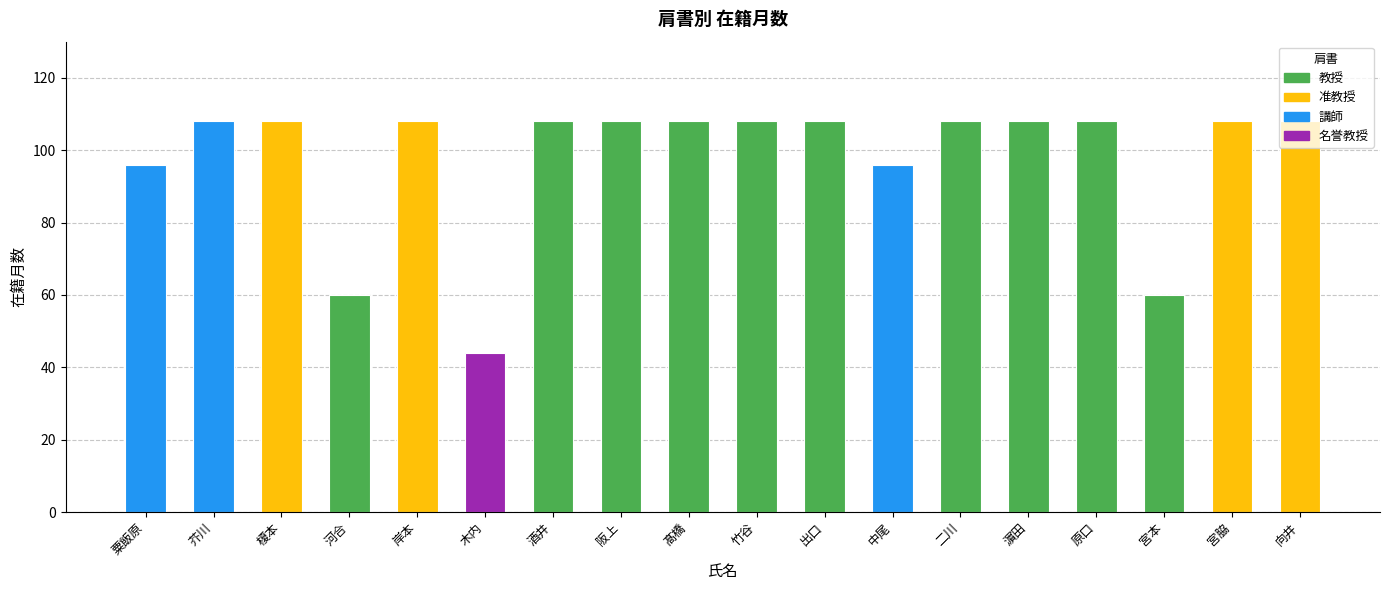

What is the approximate value at 髙橋, to the nearest 5?

110